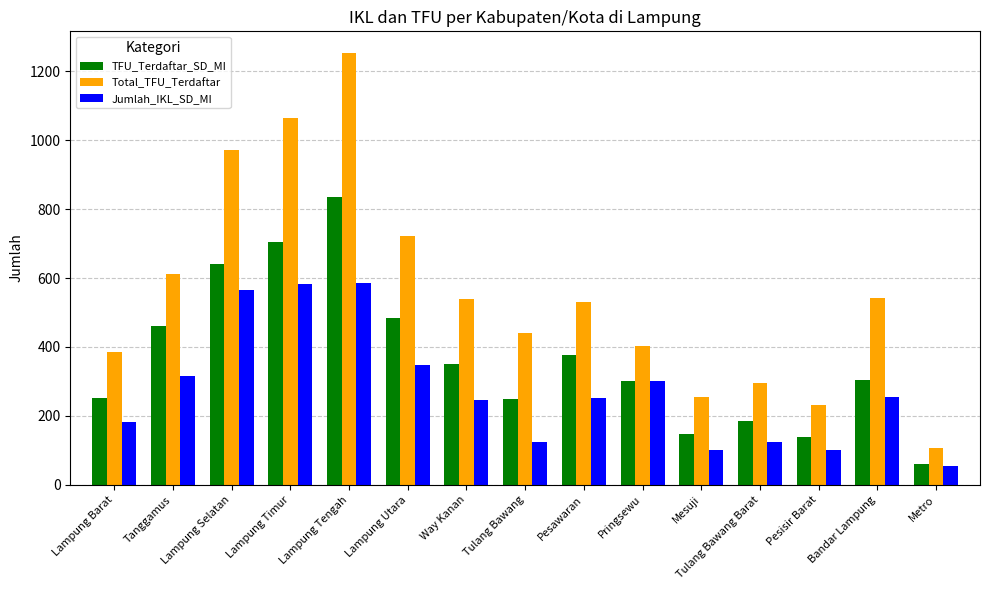

What position from the right is Mesuji?

5